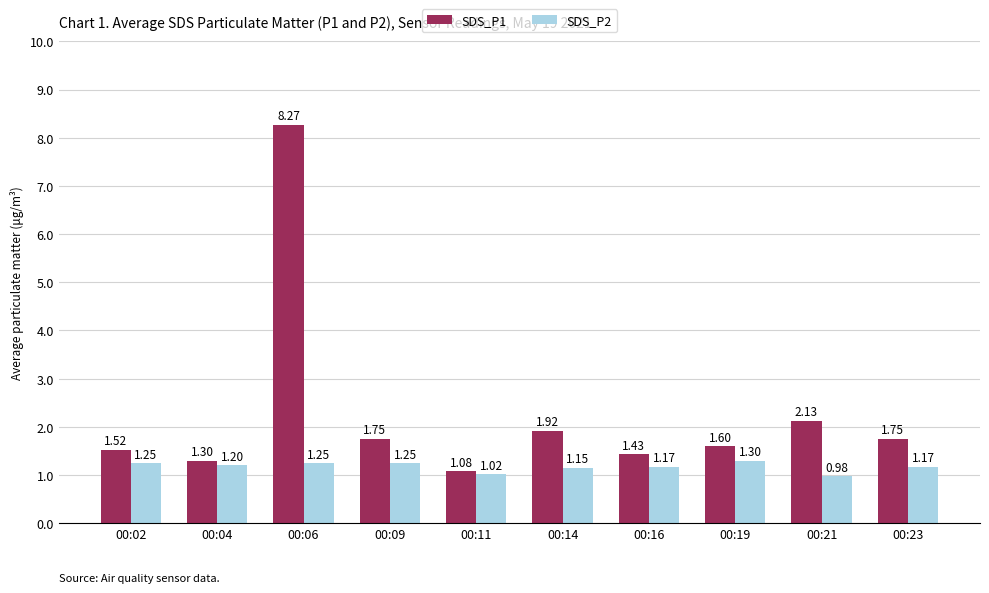

The value of SDS_P2 at 00:09 is 1.2. True or false?

True